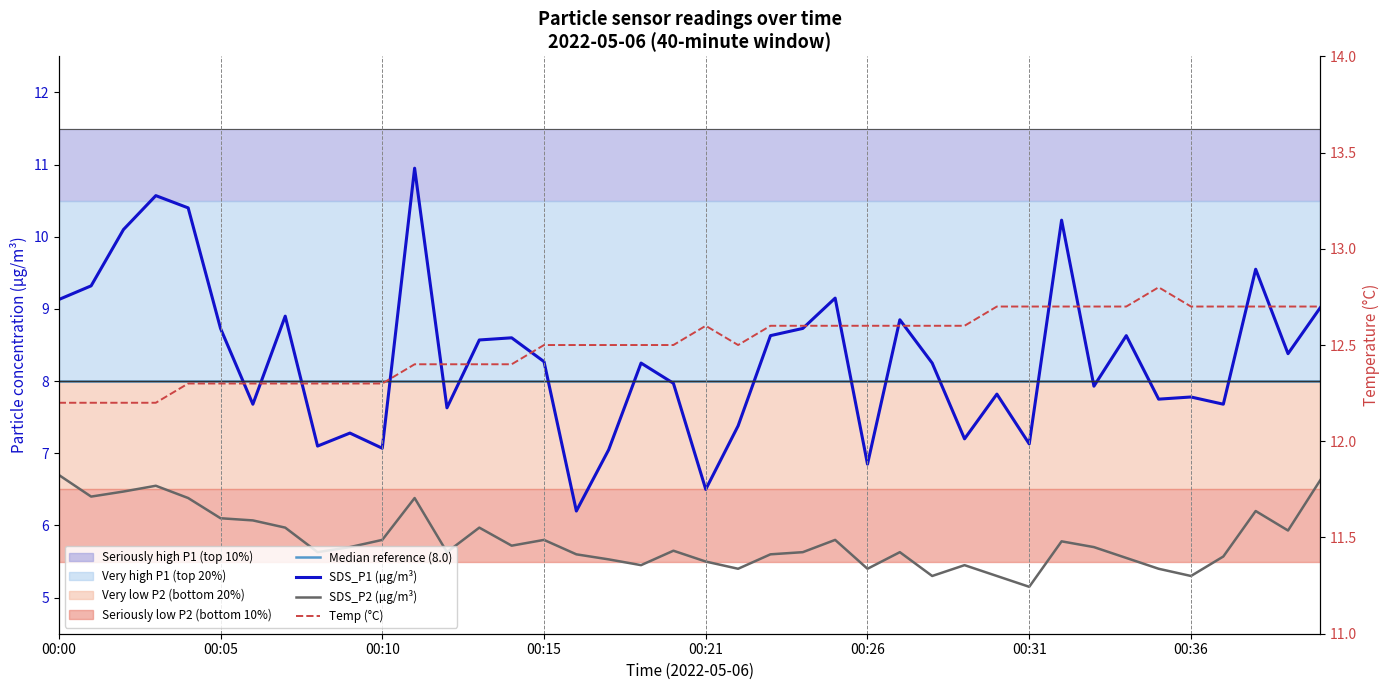

How many interior local peaks does the Temp (°C) series have?

2